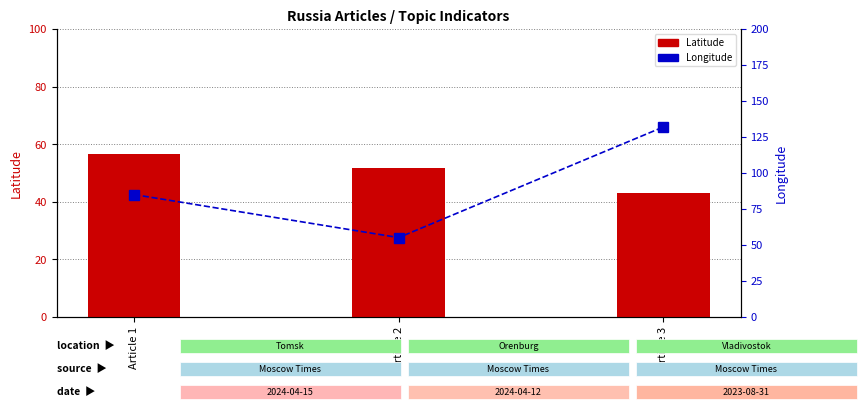

At which category is the sum across all series the highest?

Article 3